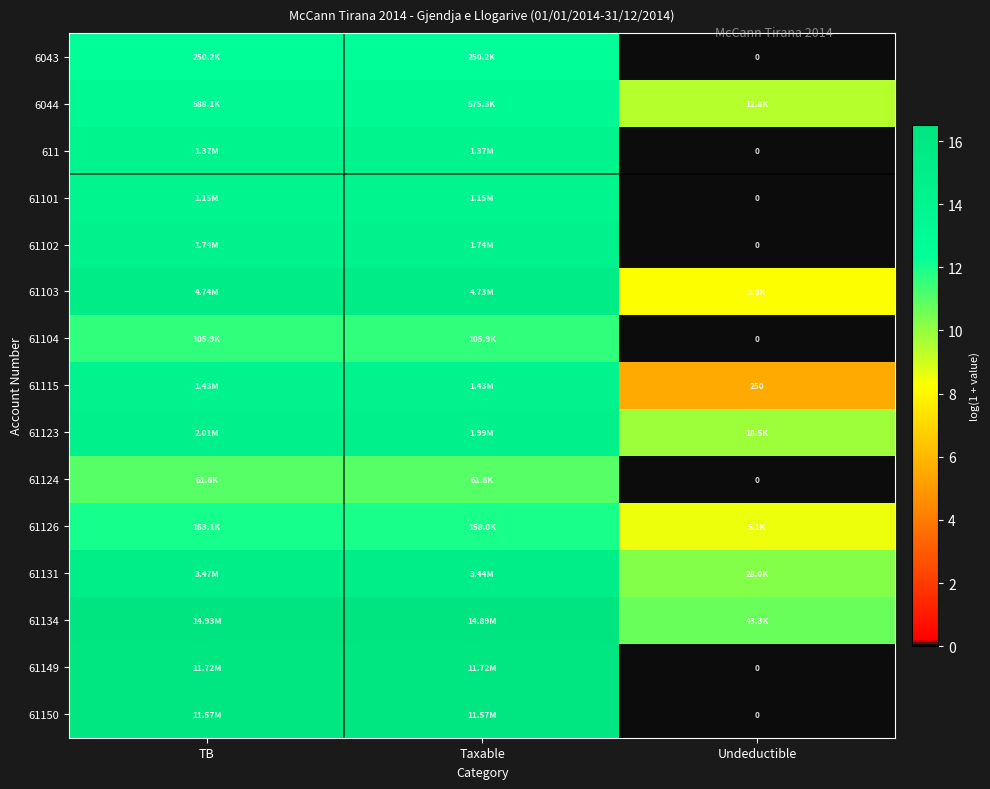

At how many categories does at least one series exceed 14?

2